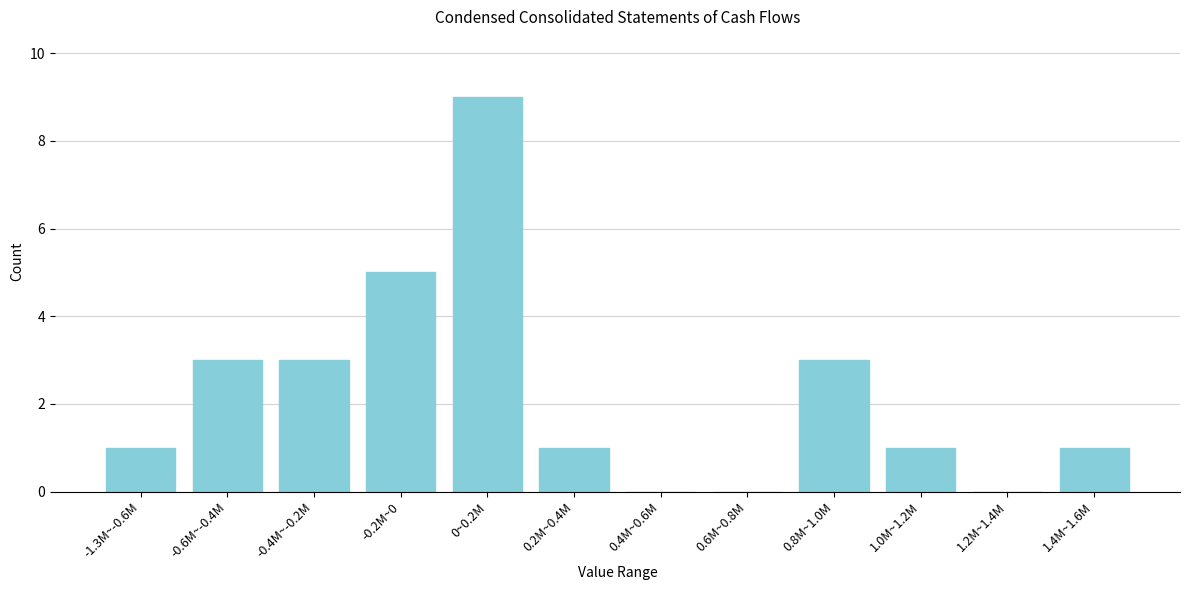

Reading left to right, what are all the values shown in this chart?

-1.3M~-0.6M=1	-0.6M~-0.4M=3	-0.4M~-0.2M=3	-0.2M~0=5	0~0.2M=9	0.2M~0.4M=1	0.4M~0.6M=0	0.6M~0.8M=0	0.8M~1.0M=3	1.0M~1.2M=1	1.2M~1.4M=0	1.4M~1.6M=1